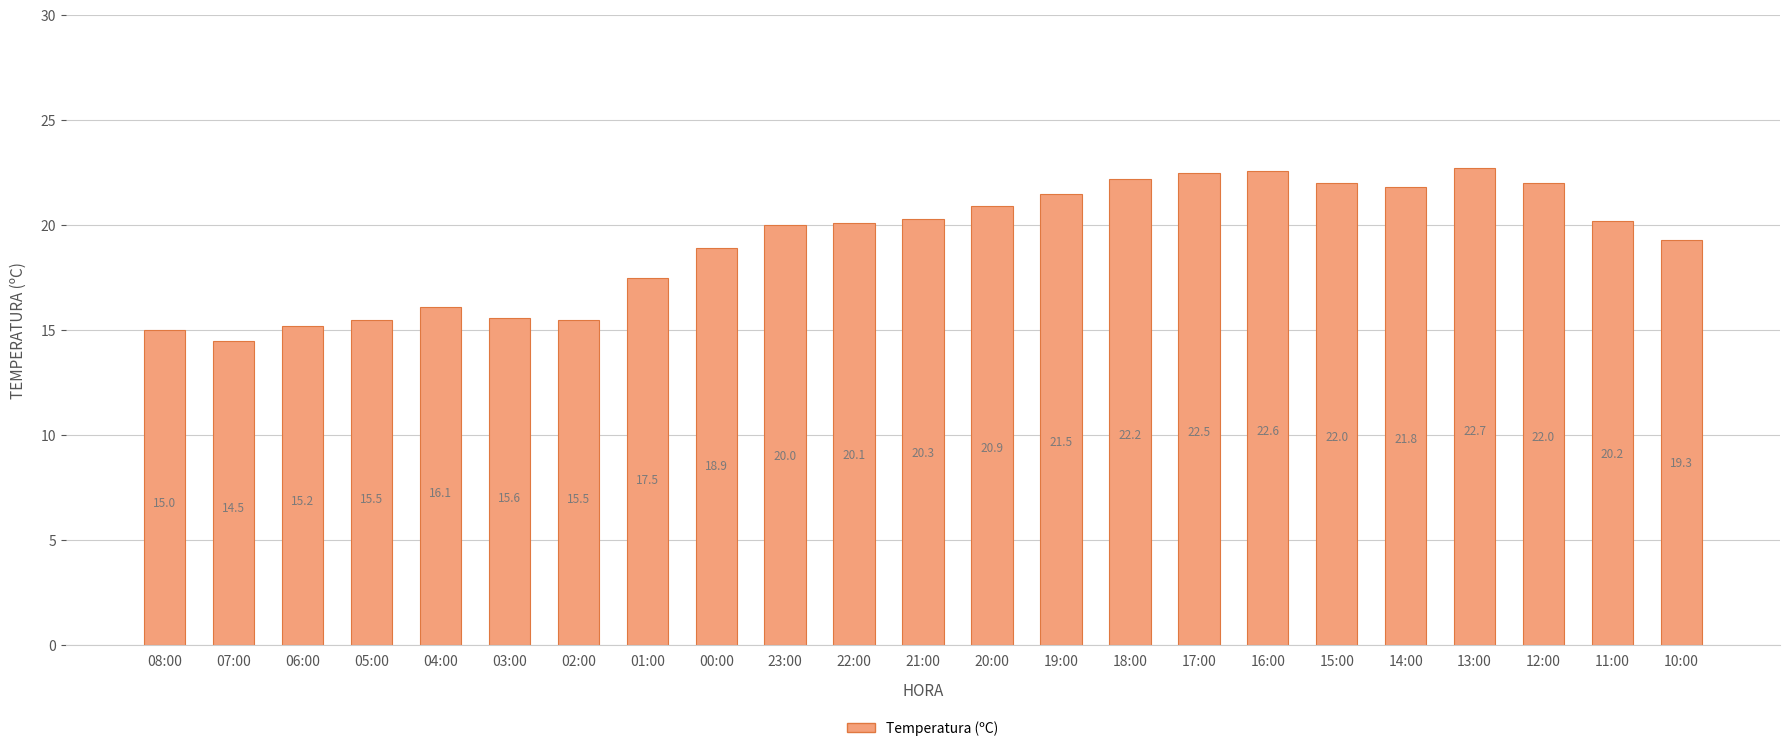

What is the sum of the values at 18:00 and 04:00?

38.3